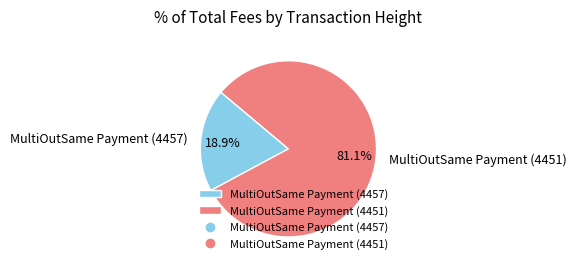

What is the total percentage of MultiOutSame Payment (4451) and MultiOutSame Payment (4457)?

100.0%